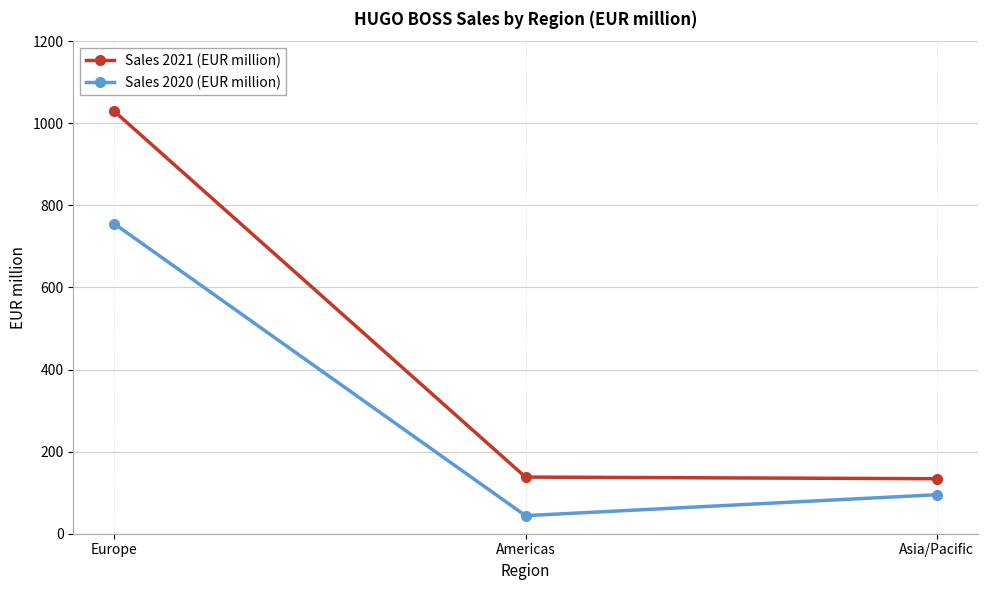

Which series has the largest total across all categories?

Sales 2021 (EUR million)